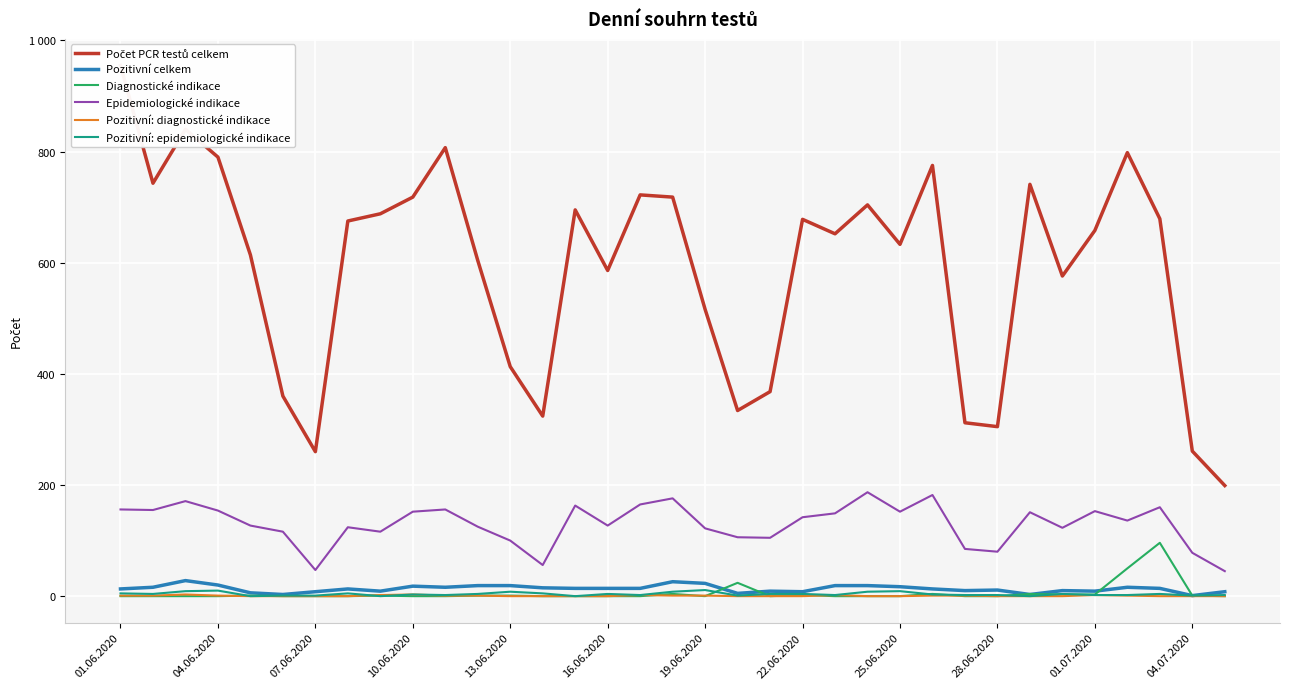

True or false: Pozitivní: epidemiologické indikace has more than 1 interior local peaks.

True